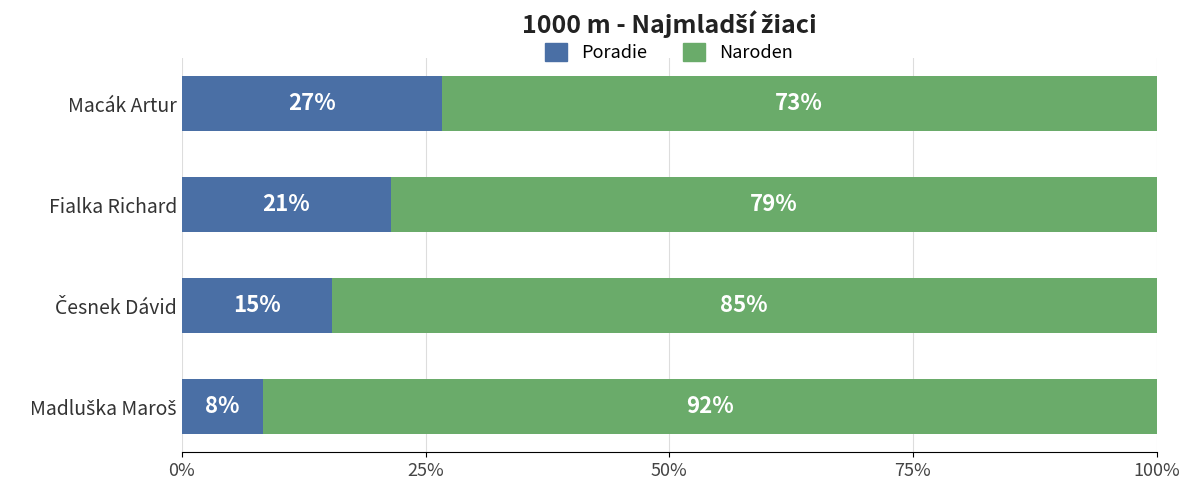

What are all the series names shown in the legend?

Poradie, Naroden